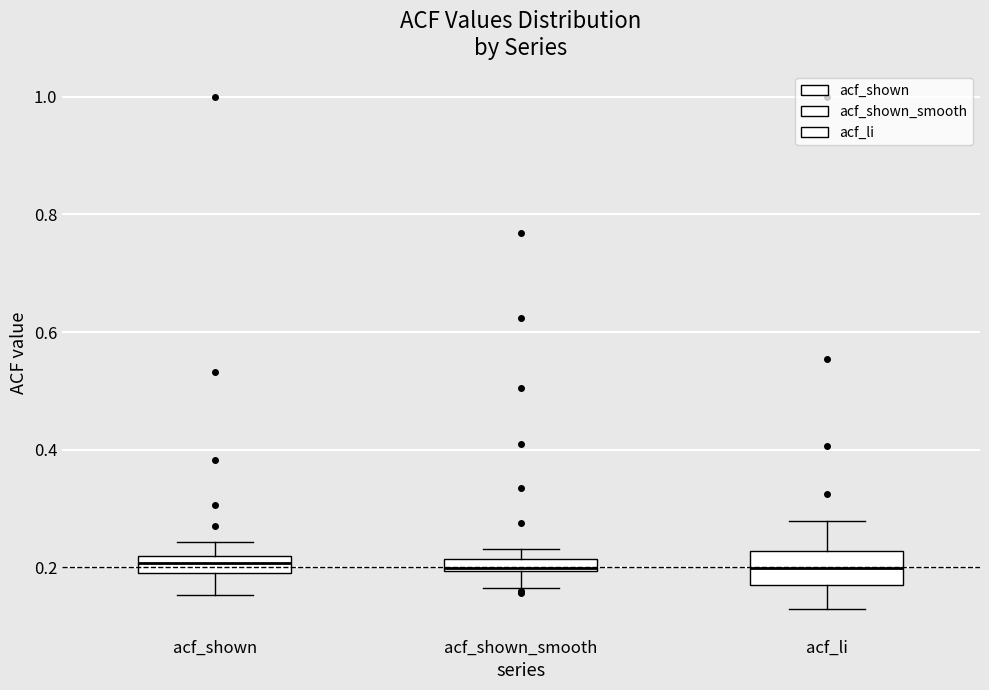

Where does the lower whisker of the box for acf_shown_smooth end on the y-axis? The values are not printed on the chart, so give them approximately, as read against the axis.

0.16